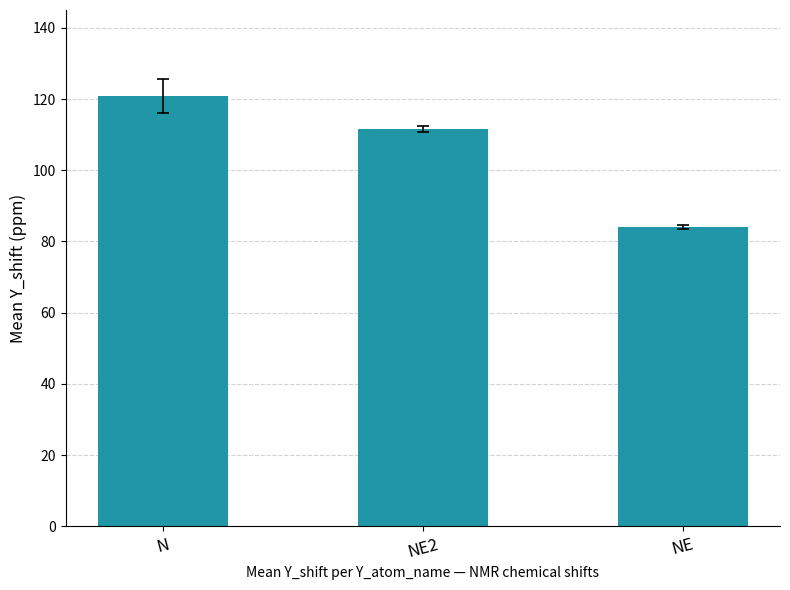

What is the maximum value shown in the chart?

120.9